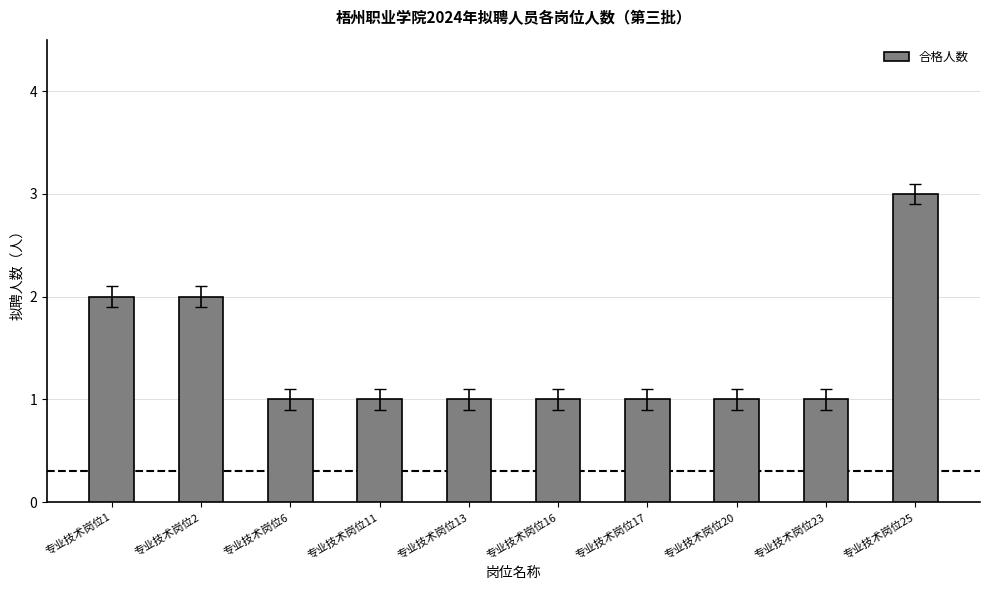

What is the approximate value at 专业技术岗位25?

3